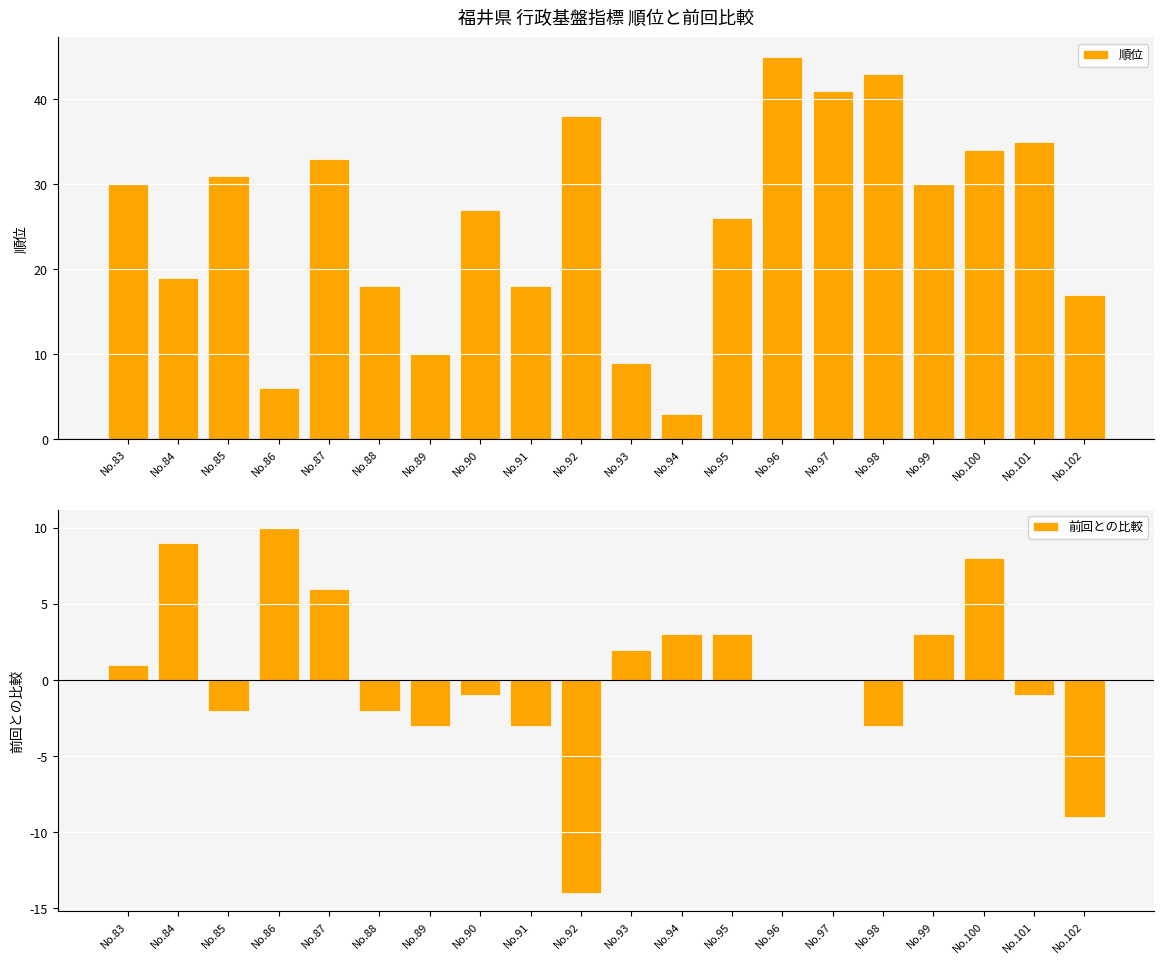

How many values in the 前回との比較 series are below 0?

9